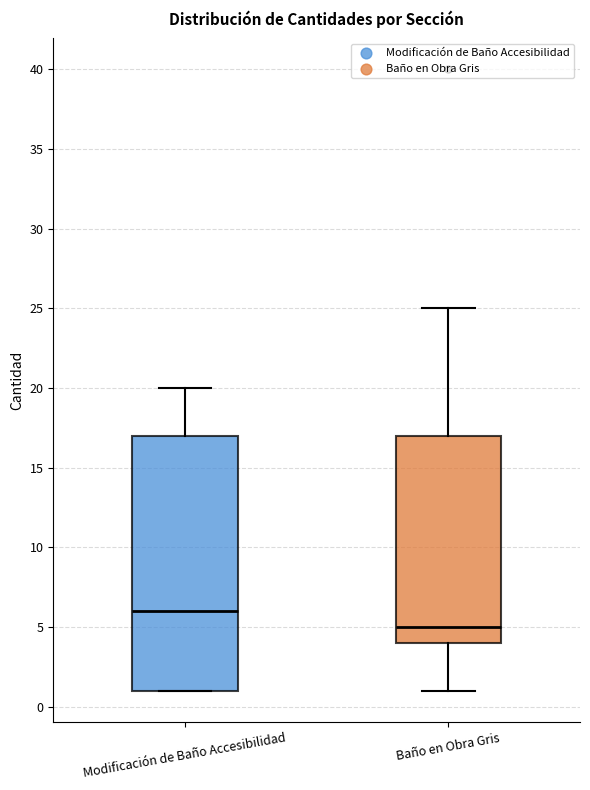

Reading left to right, read every box against the y-axis: the position of its median line, the range the box covers, and the ends of its whiskers. The values are not printed on the chart, so give them approximately, as read against the axis.

Modificación de Baño Accesibilidad: median 6, box 1 to 17, whiskers 1 to 20
Baño en Obra Gris: median 5, box 4 to 17, whiskers 1 to 25